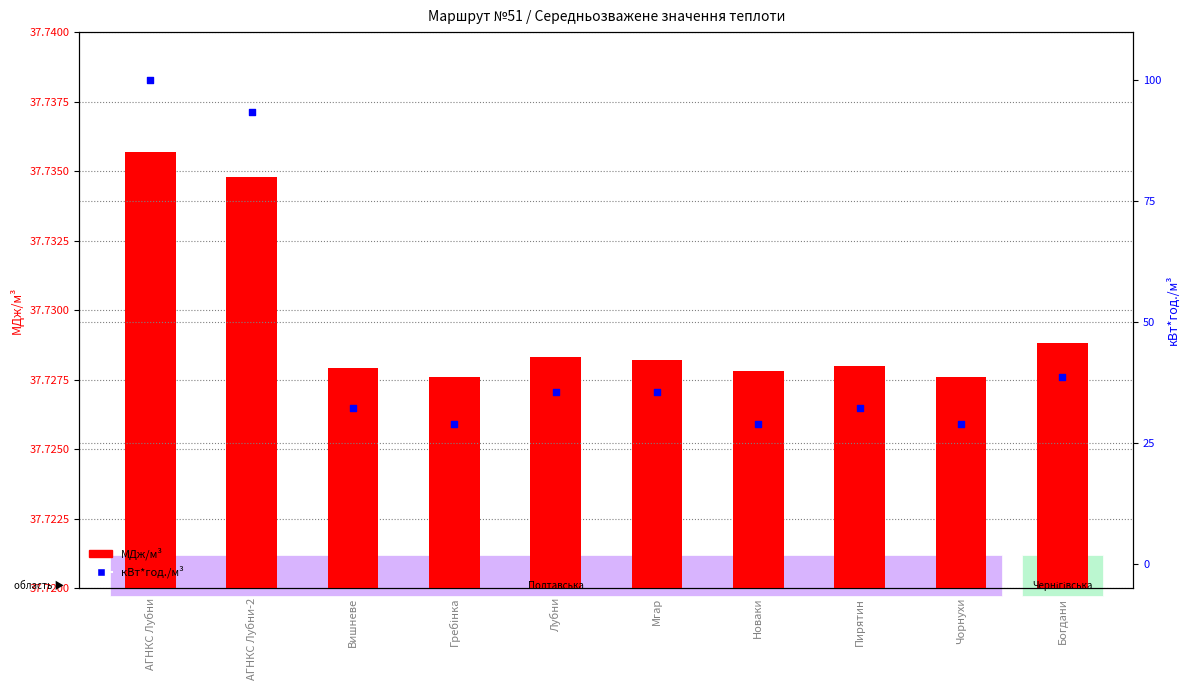

At which category is the sum across all series the highest?

АГНКС Лубни